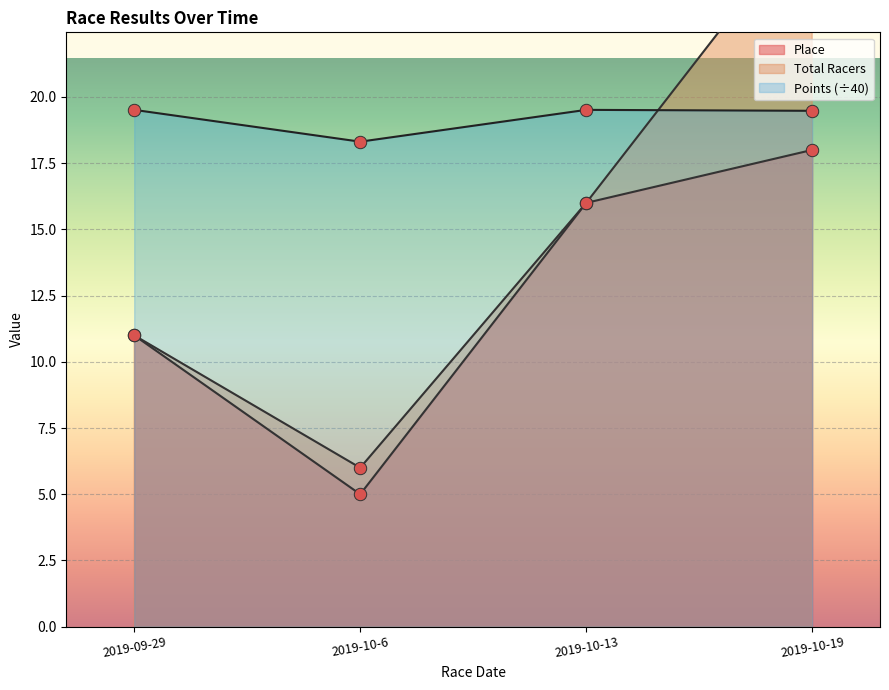

Which series has the widest spread of Y values?

Total Racers